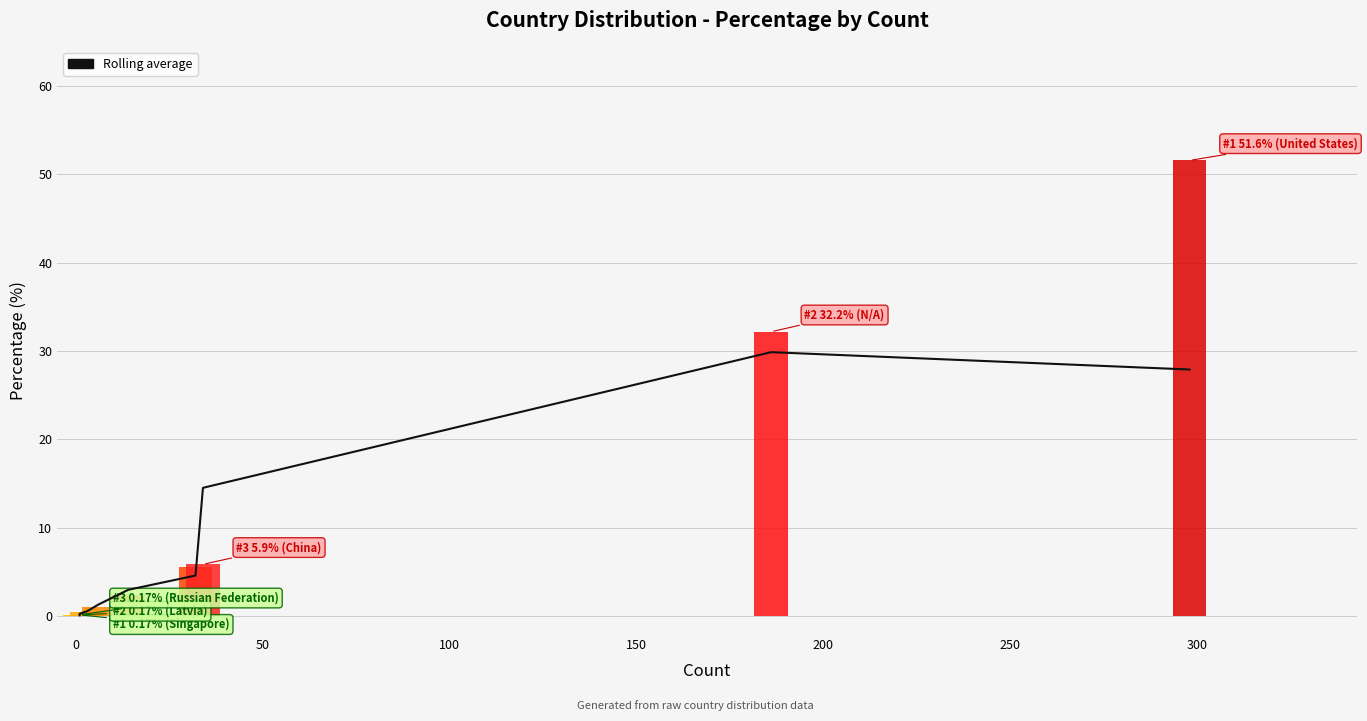

Is this an area chart (filled region under the line)?

No